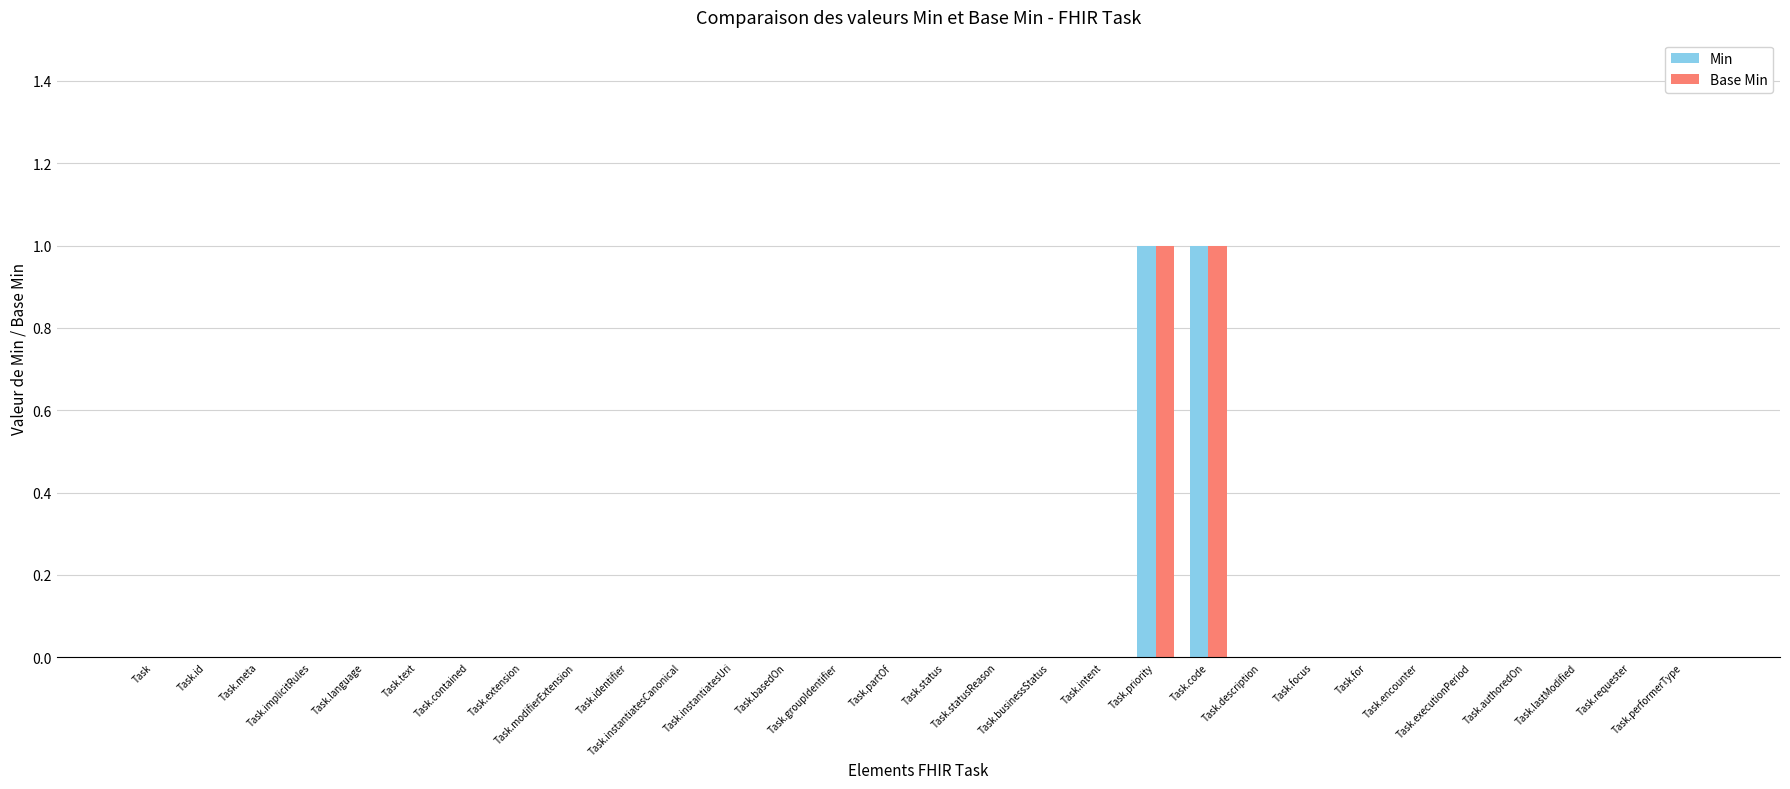

What is the label of the 11th bar from the left?

Task.instantiatesCanonical